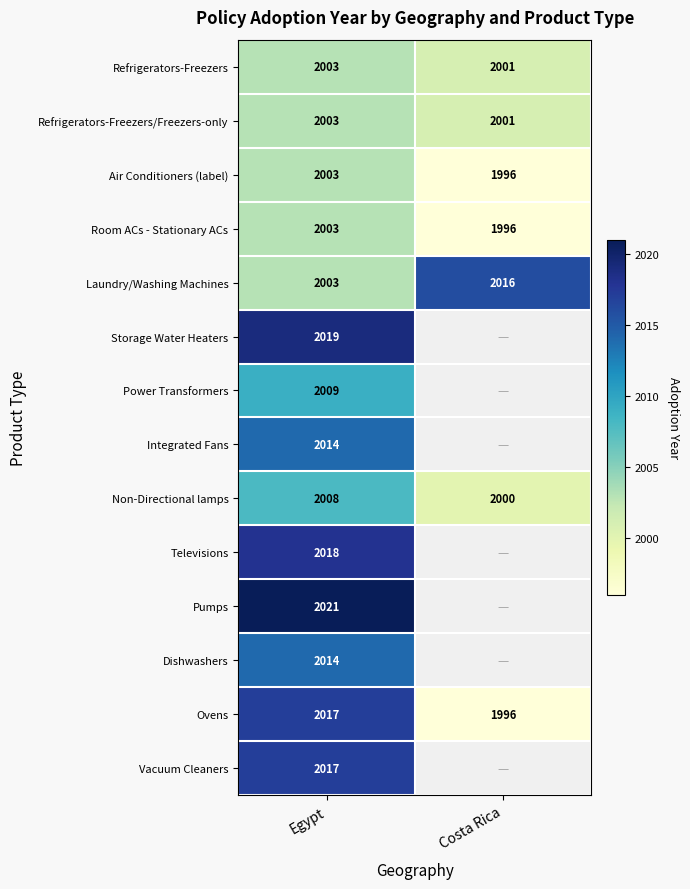

True or false: Non-Directional lamps has a value of 496 at Egypt.

False